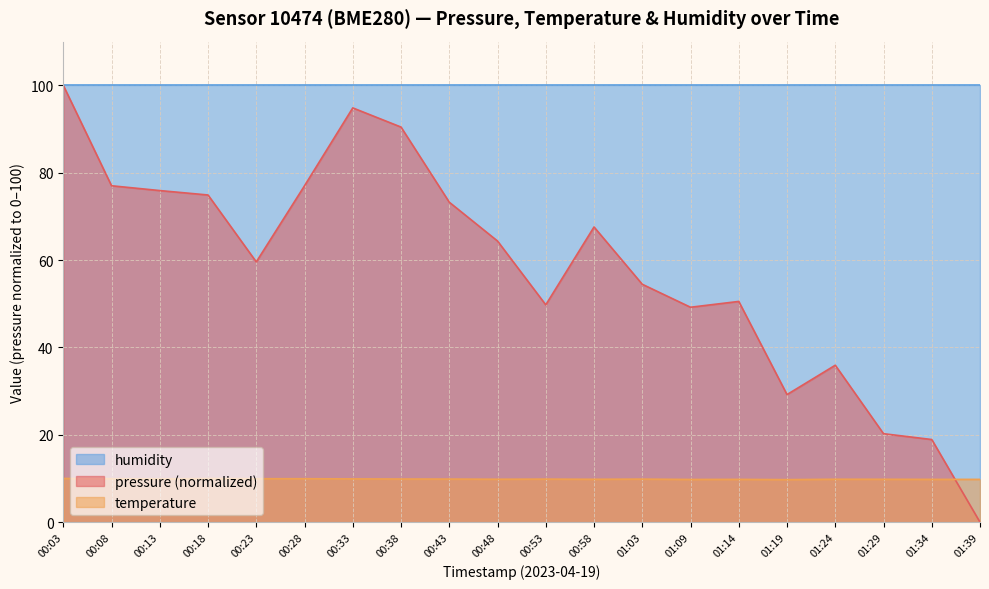

How many interior local valleys does the pressure series have?

4